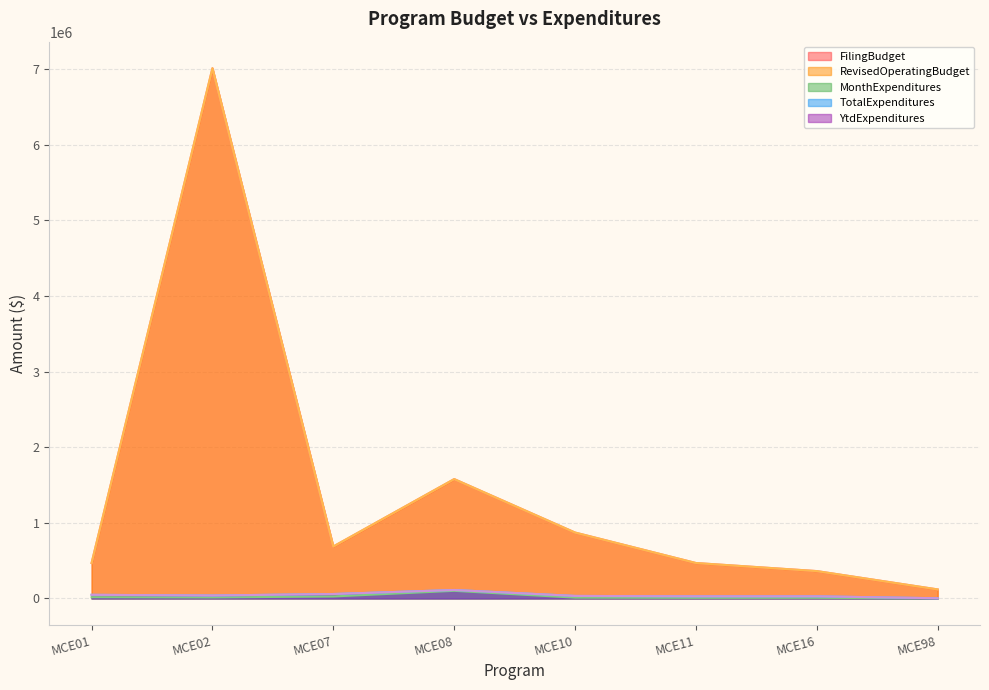

What is the lowest value of the YtdExpenditures series?

2281